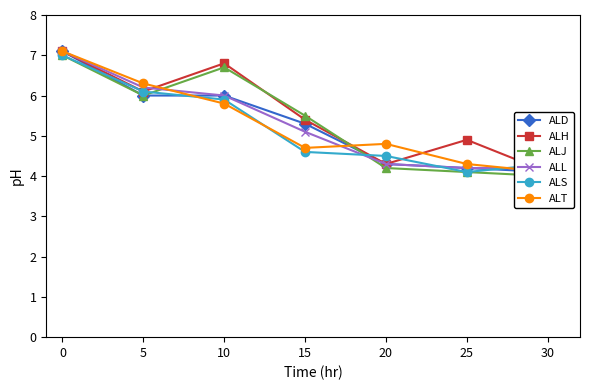

At how many categories does at least one series exceed 4?

7